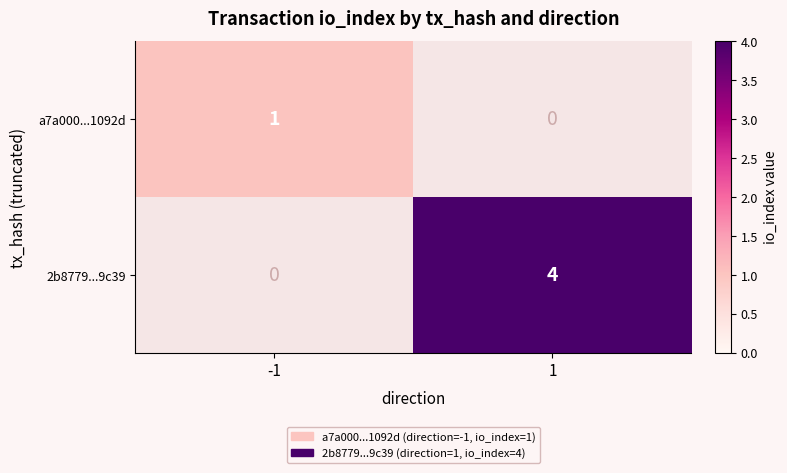

What is the highest value of the 2b8779...9c39 series?

4